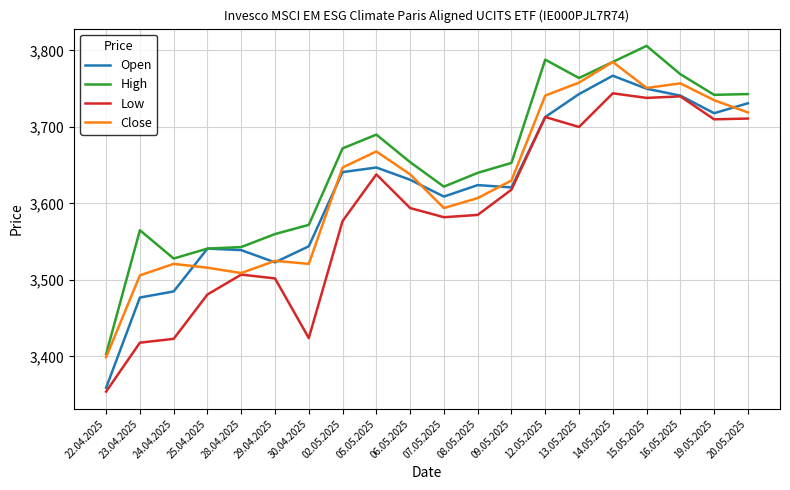

Where is the first local maximum for Low?

28.04.2025